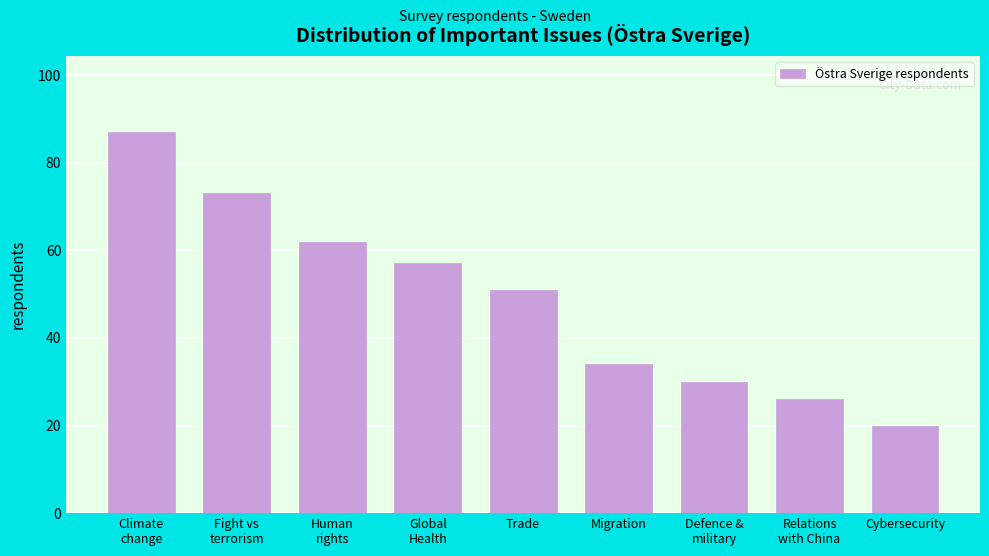

Reading left to right, list all the values displayed in this chart.

87	73	62	57	51	34	30	26	20